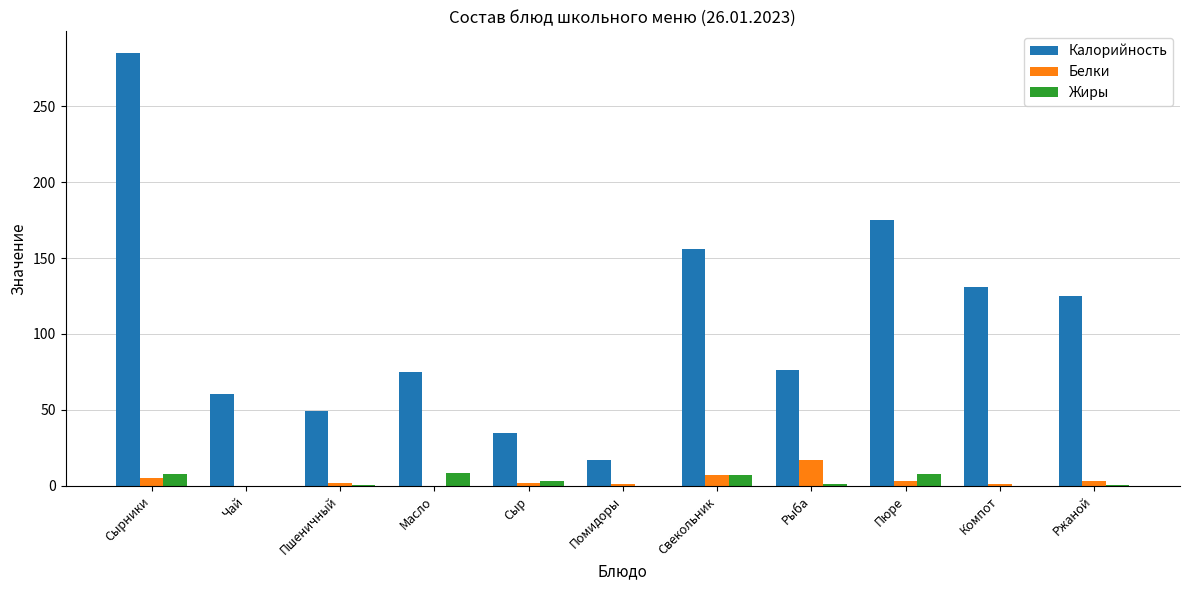

The value of Жиры at Сырники is 8.0. True or false?

True